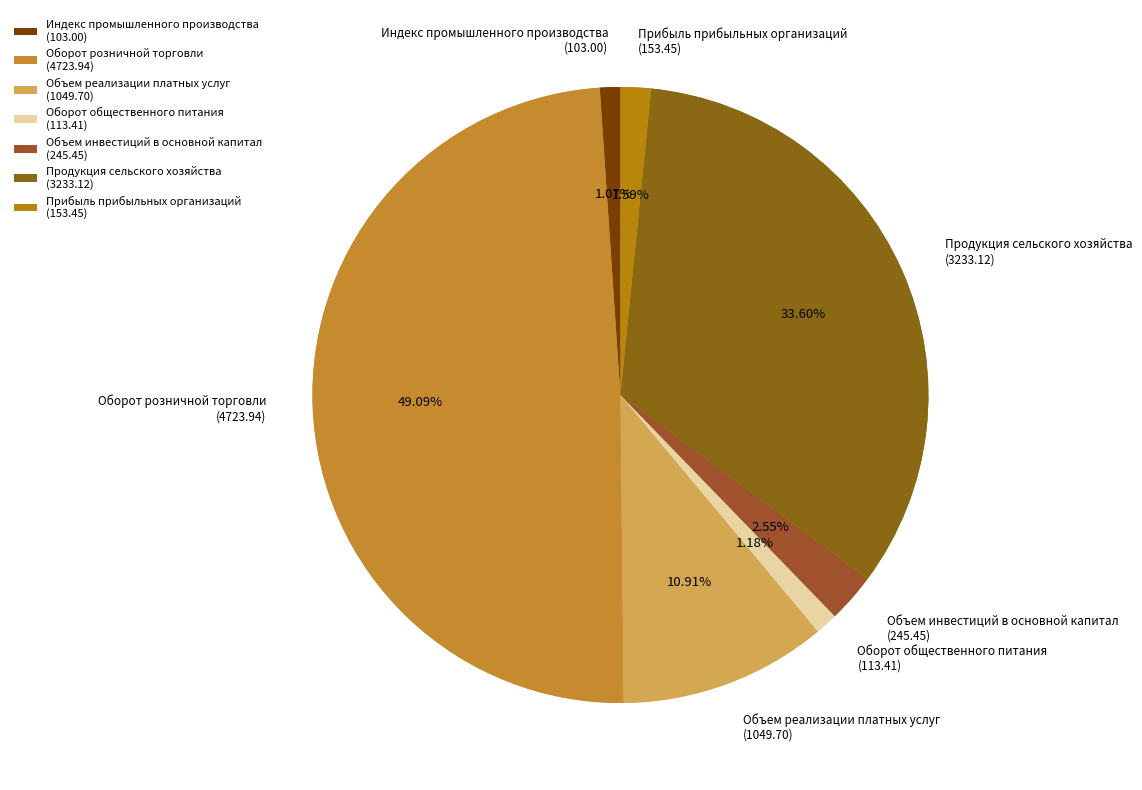

Does Индекс промышленного производства represent more than half of the total?

No